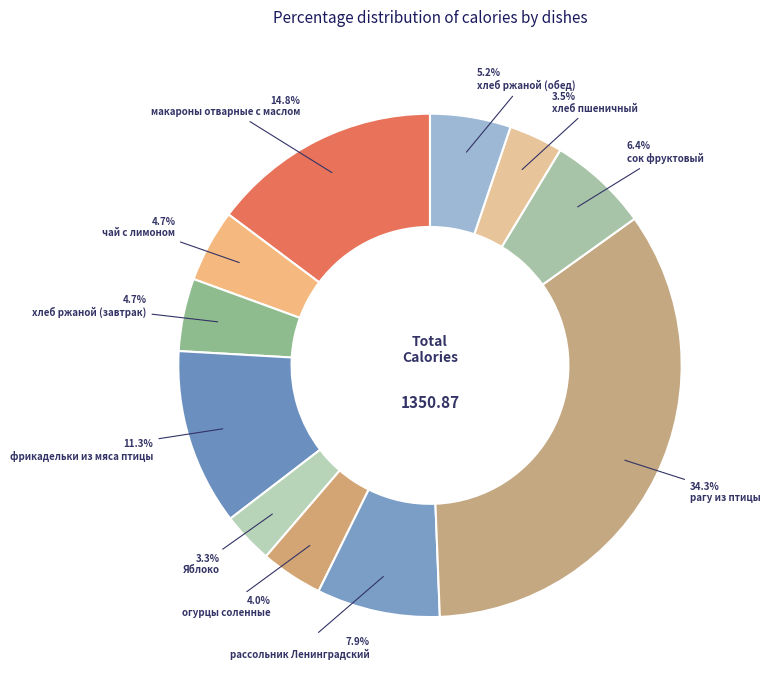

Approximately how many times larger is the value at огурцы соленные compared to Яблоко?

1.2